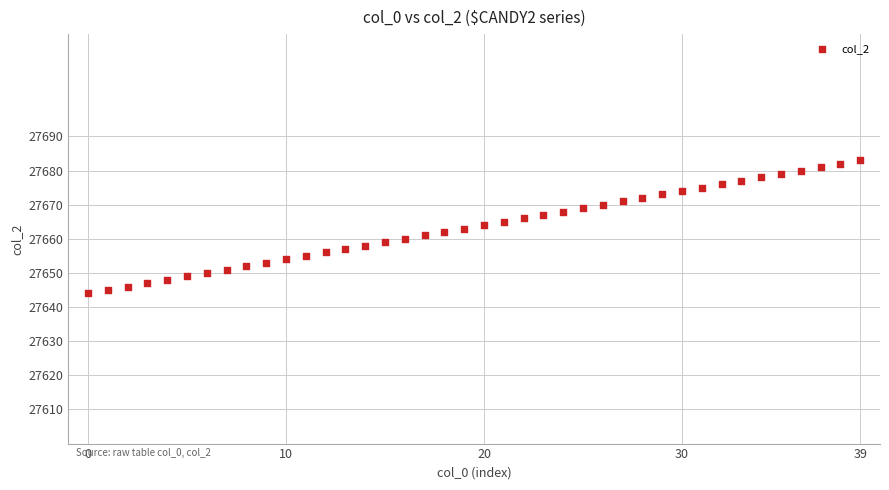

What is the range of Y values (max minus min)?

39